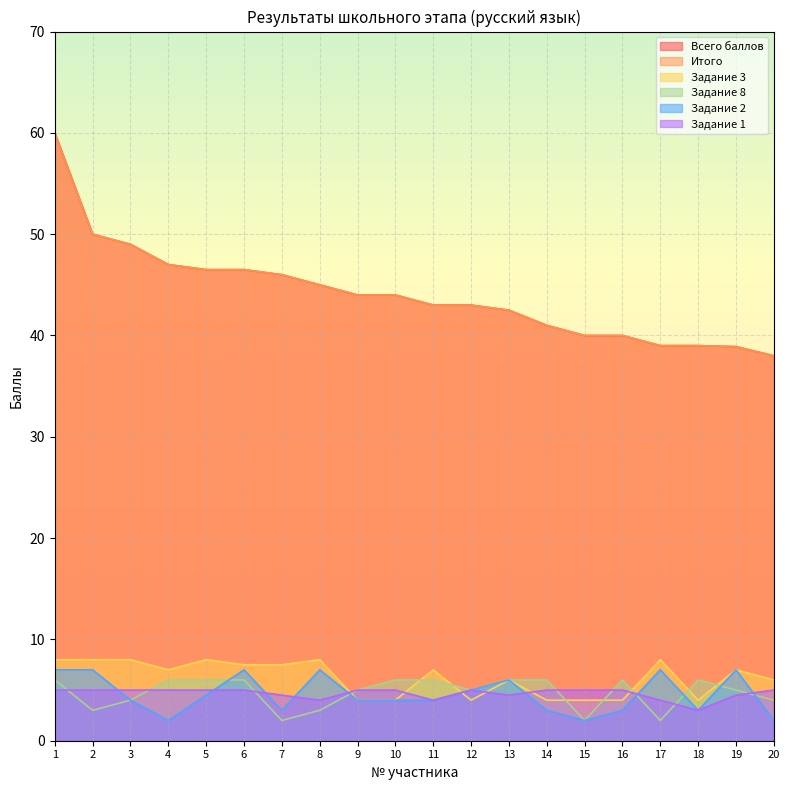

At which label does Всего баллов reach its peak?

1